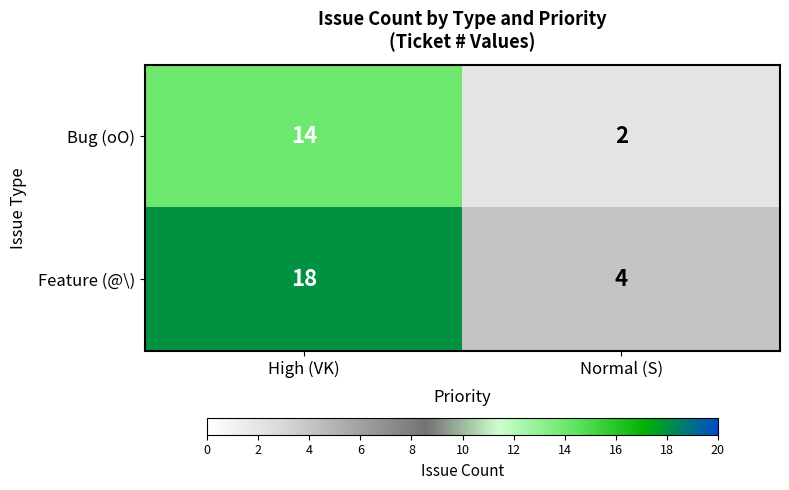

Between High (VK) and Normal (S), which series saw the biggest shift?

Feature (@\)